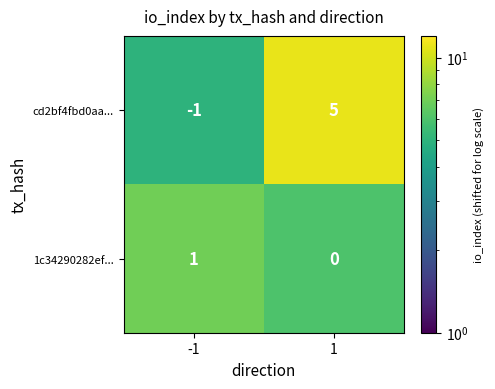

Rank the series at 1 from highest to lowest value.

cd2bf4fbd0aa..., 1c34290282ef...